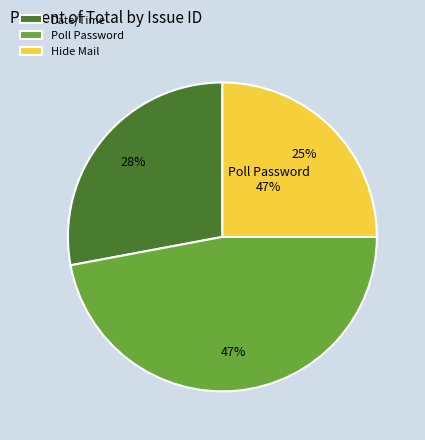

Is the sum of Having one field name by poll password and Hide or obfuscate mail in page greater than half?

Yes